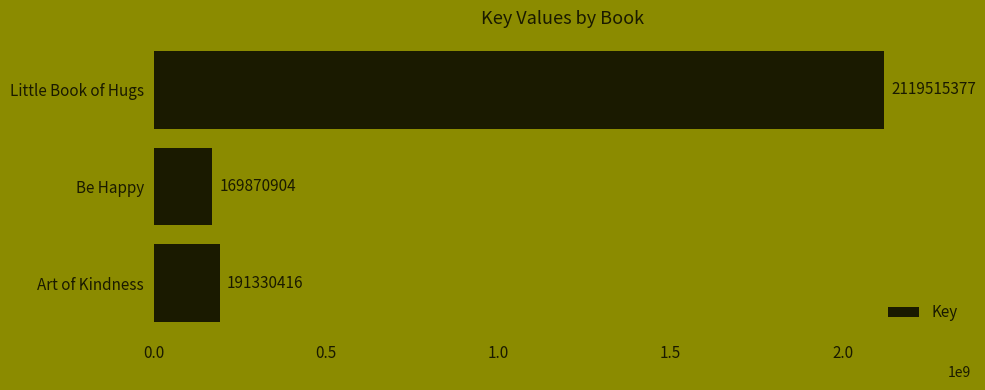

What is the approximate value at Art of Kindness?

191330416